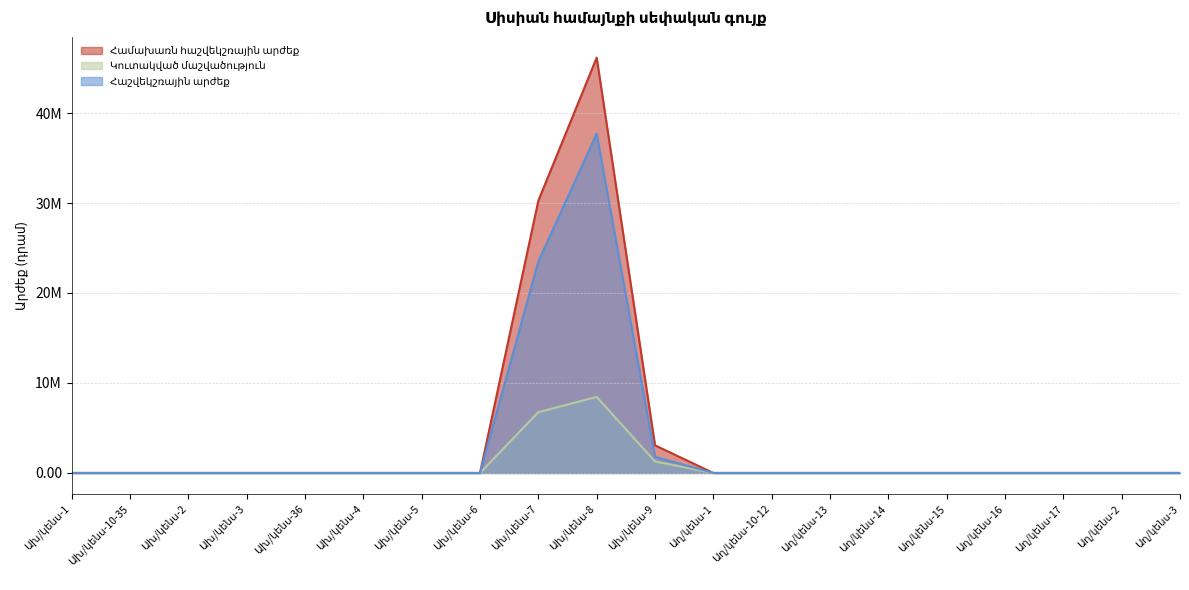

Rank the series by their average value, from lowest to highest.

Կուտակված մաշվածություն, Հաշվեկշռային արժեք, Համախառն հաշվեկշռային արժեք